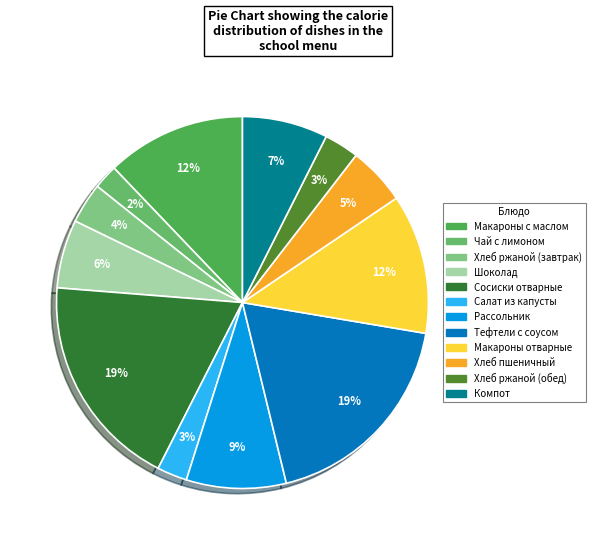

To the nearest percent, what is the difference between the largest and smallest slice percentages?

17%